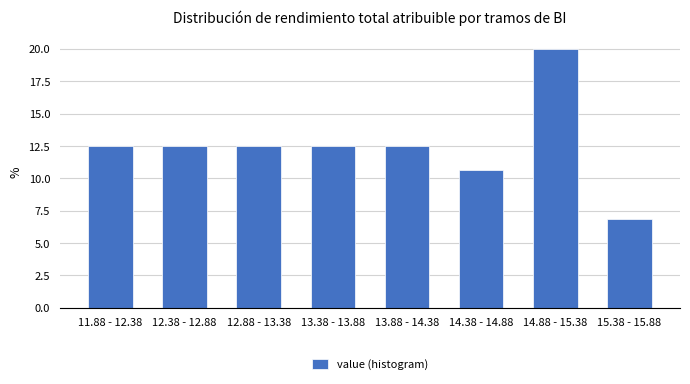

Reading right to left, what are all the values shown in this chart?

15.38 - 15.88=6.9	14.88 - 15.38=20.0	14.38 - 14.88=10.6	13.88 - 14.38=12.5	13.38 - 13.88=12.5	12.88 - 13.38=12.5	12.38 - 12.88=12.5	11.88 - 12.38=12.5